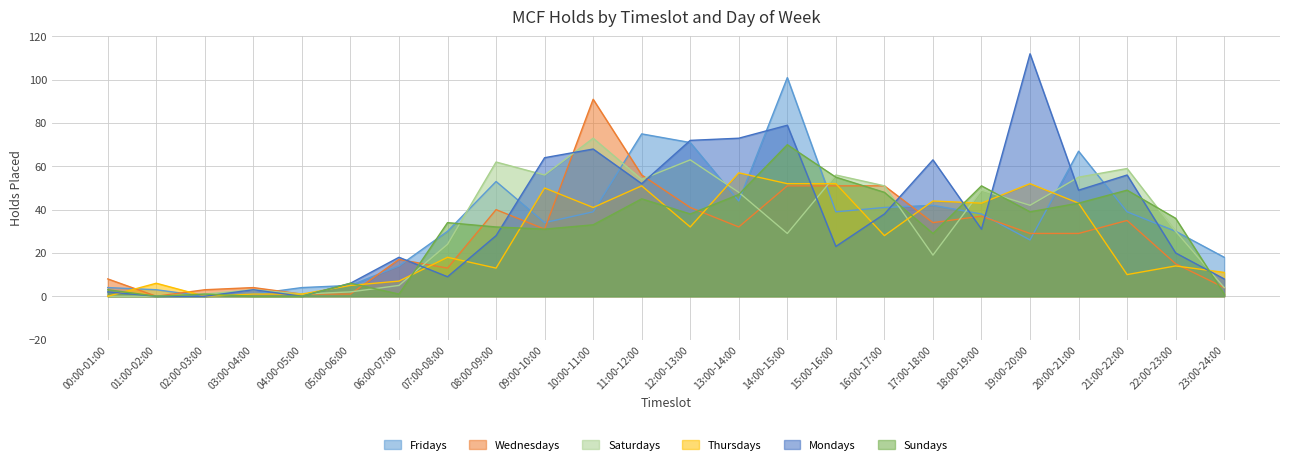

What is the label of the 9th point from the left?

08:00-09:00